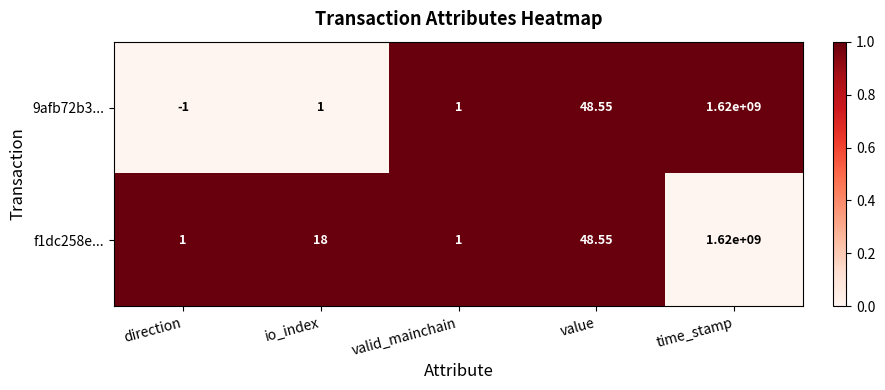

At which label is f1dc258e... closest to 810000000?

value